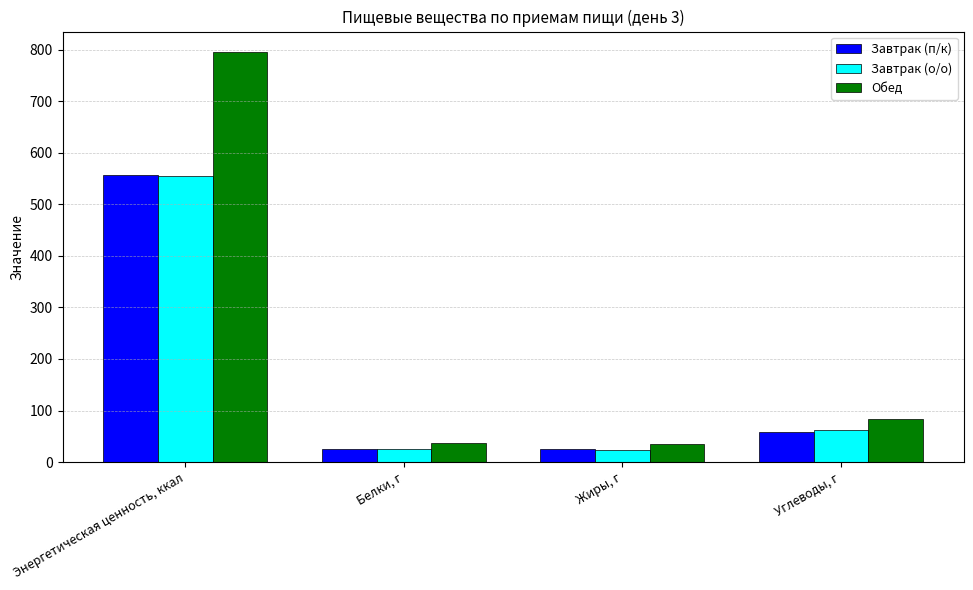

The Обед series shows 140.7 at Углеводы, г. True or false?

False